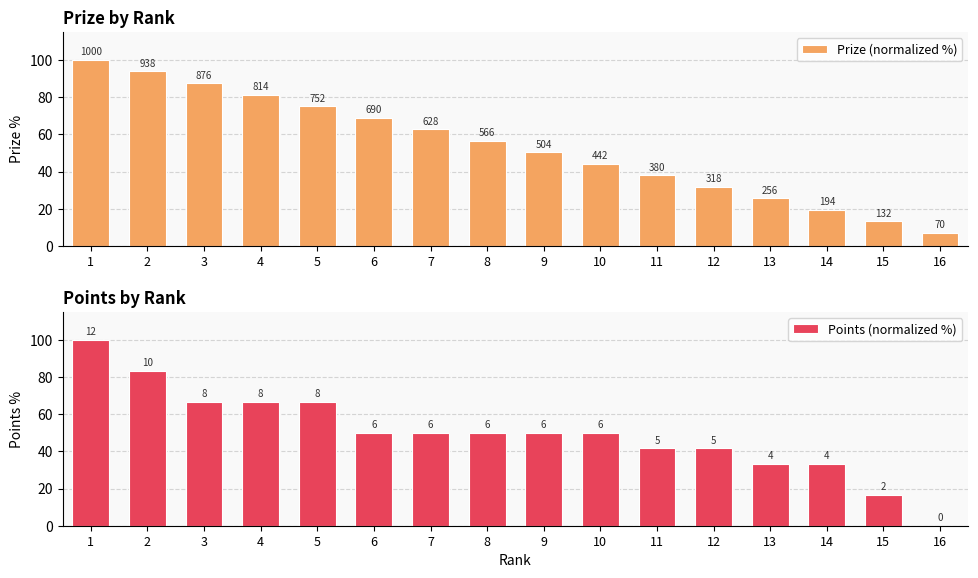

Between 15 and 16, which series saw the biggest shift?

Points (normalized %)